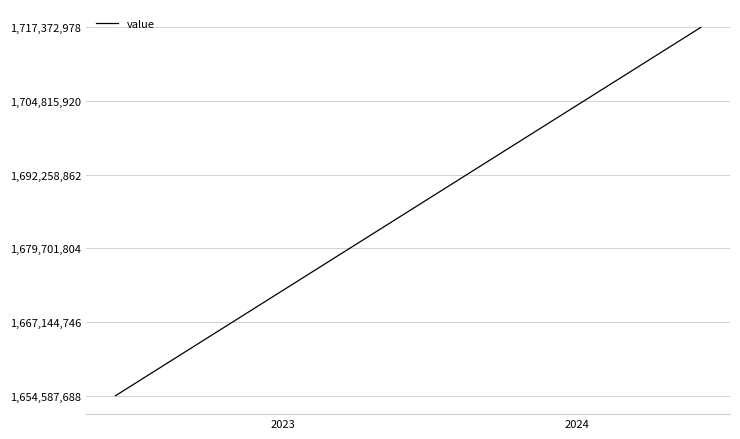

Reading left to right, extract all data points from this chart.

1654587688	1657129737	1659663262	1662289010	1664904323	1667521174	1670130599	1672801797	1675556852	1678196545	1680797839	1683428091	1686070595	1688733268	1691343746	1694039251	1696572990	1699169082	1701779262	1704371027	1706964643	1709567607	1712178324	1714763696	1717372978